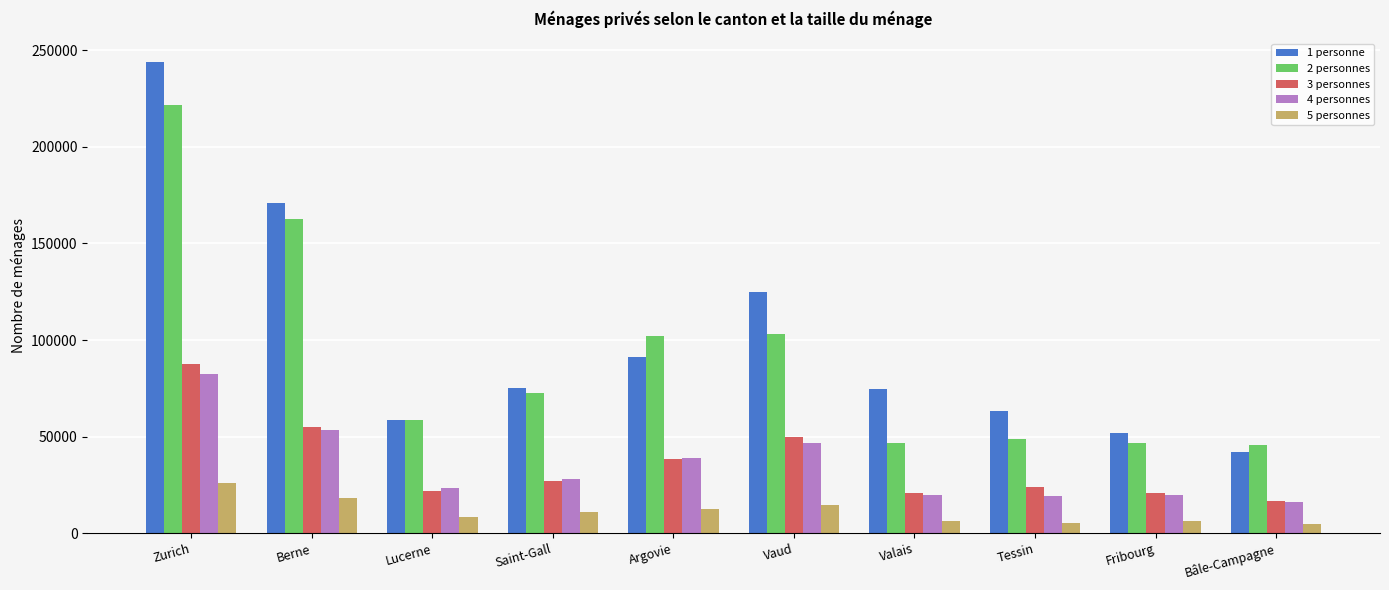

What is the difference between the highest and lowest values at Saint-Gall?

64200